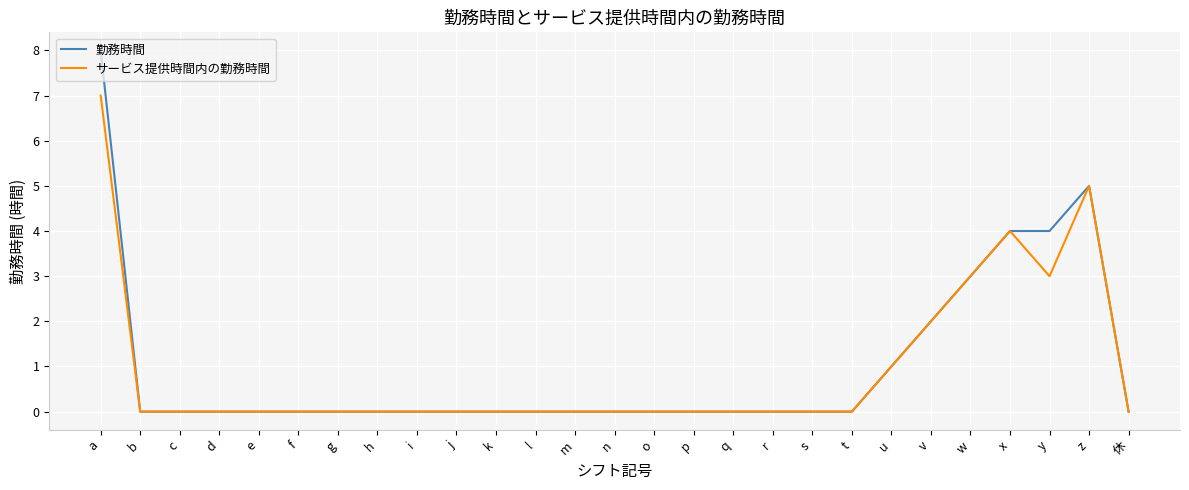

What position from the right is n?

14